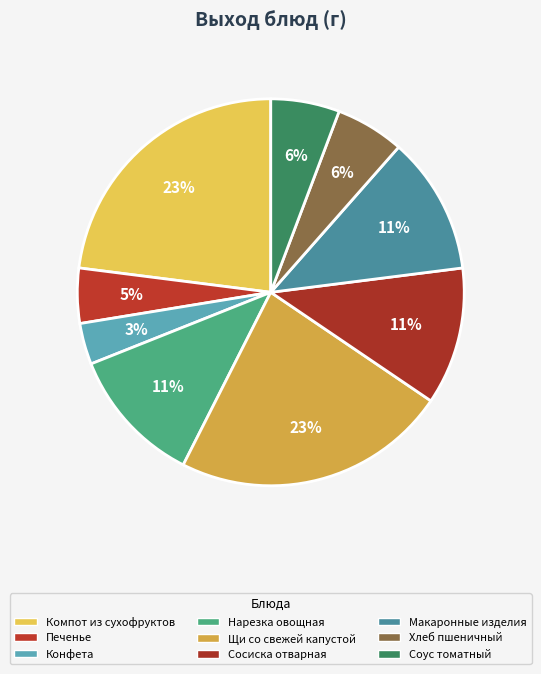

Rank the categories by value from highest to lowest.

Компот из сухофруктов, Щи со свежей капустой, Нарезка овощная, Сосиска отварная, Макаронные изделия, Хлеб пшеничный, Соус томатный, Печенье, Конфета